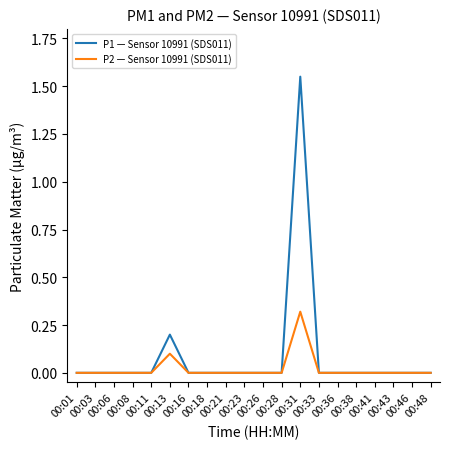

Rank the series by their maximum value, from highest to lowest.

P1 — Sensor 10991 (SDS011), P2 — Sensor 10991 (SDS011)